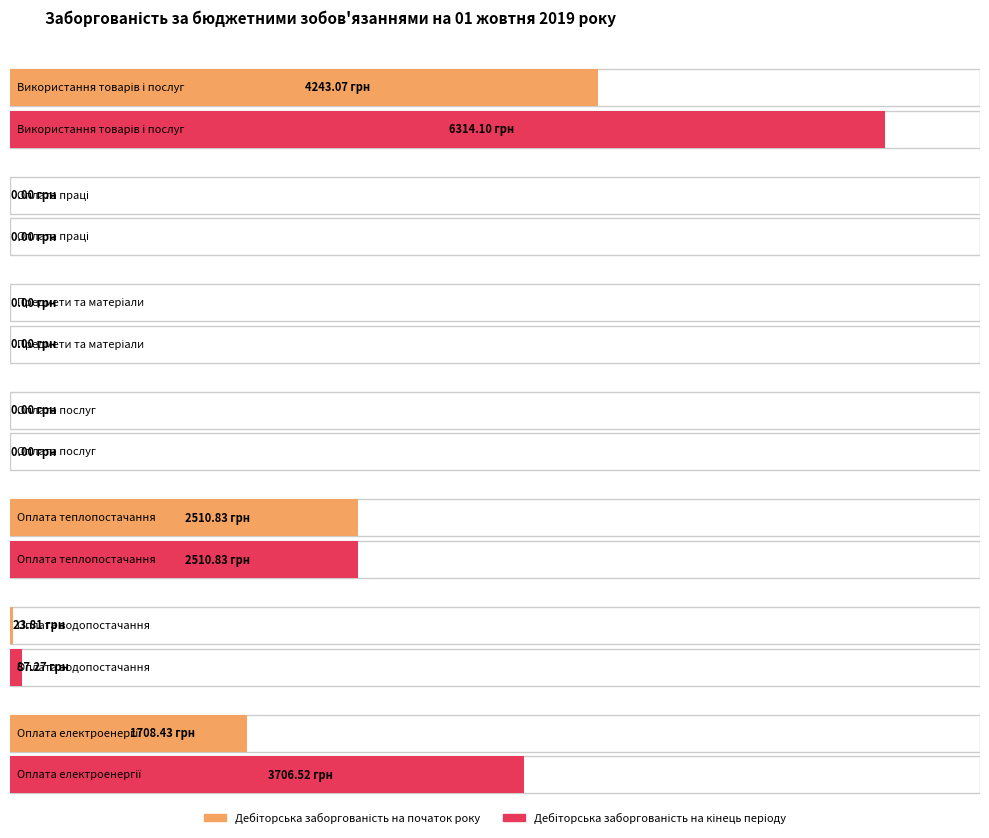

How many positive values does the Дебіторська заборгованість на початок року series have?

4